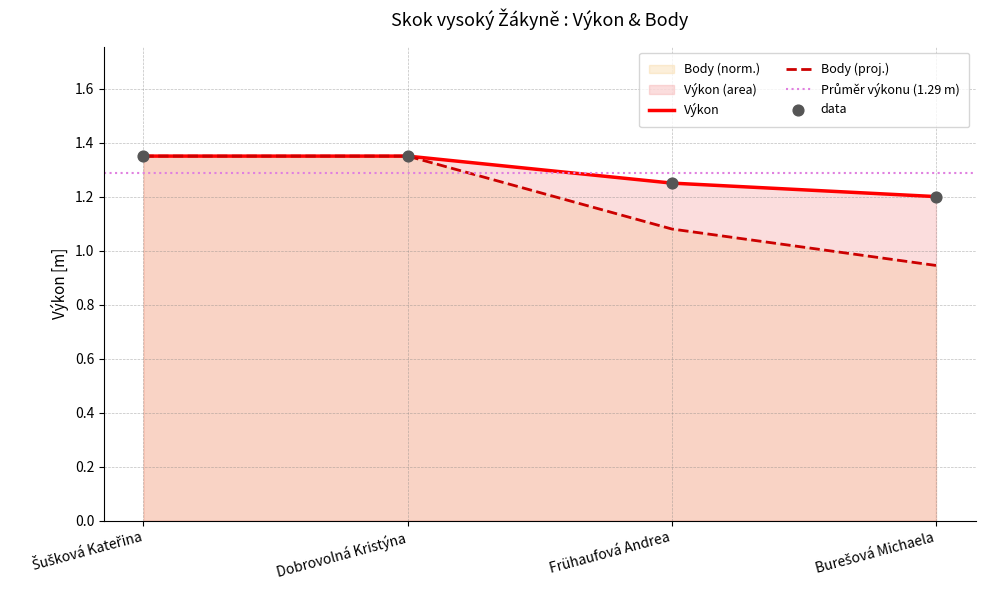

Is the value of Výkon at Frühaufová Andrea greater than the value of Body (proj.) at Dobrovolná Kristýna?

No